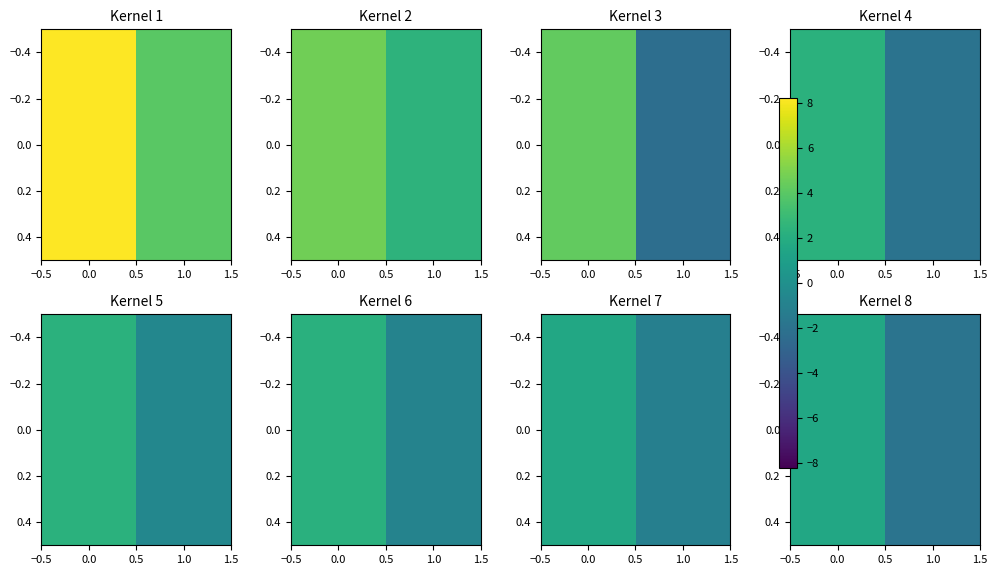

How many categories are shown in the chart?

2